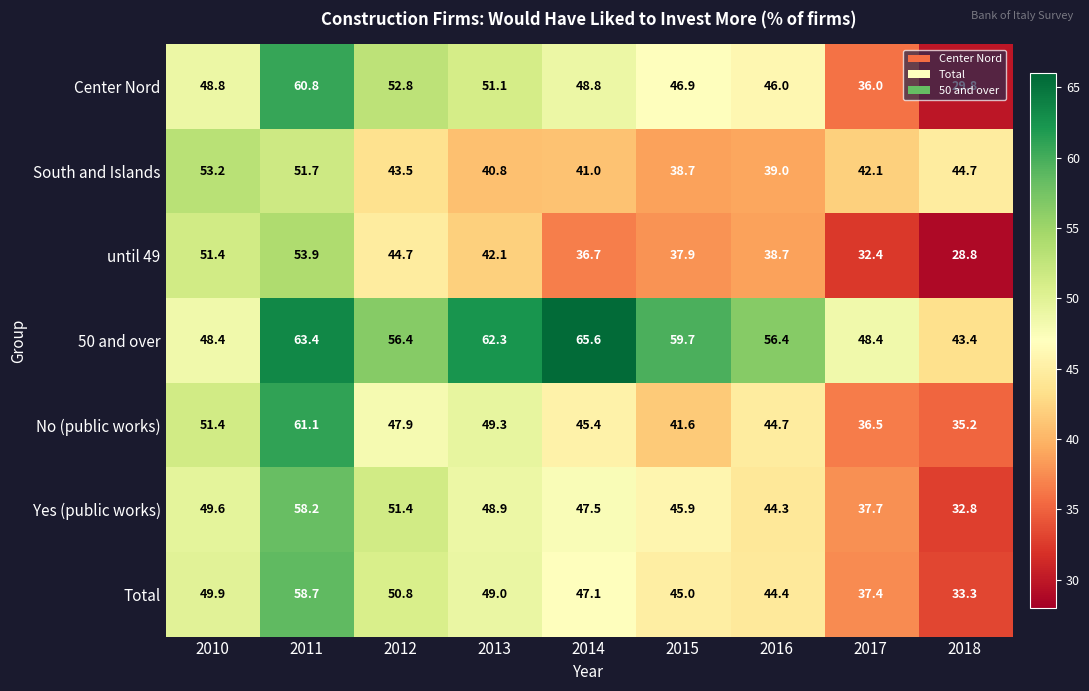

At 2018, list the series in order from smallest to largest.

until 49, Center Nord, Yes (public works), Total, No (public works), 50 and over, South and Islands